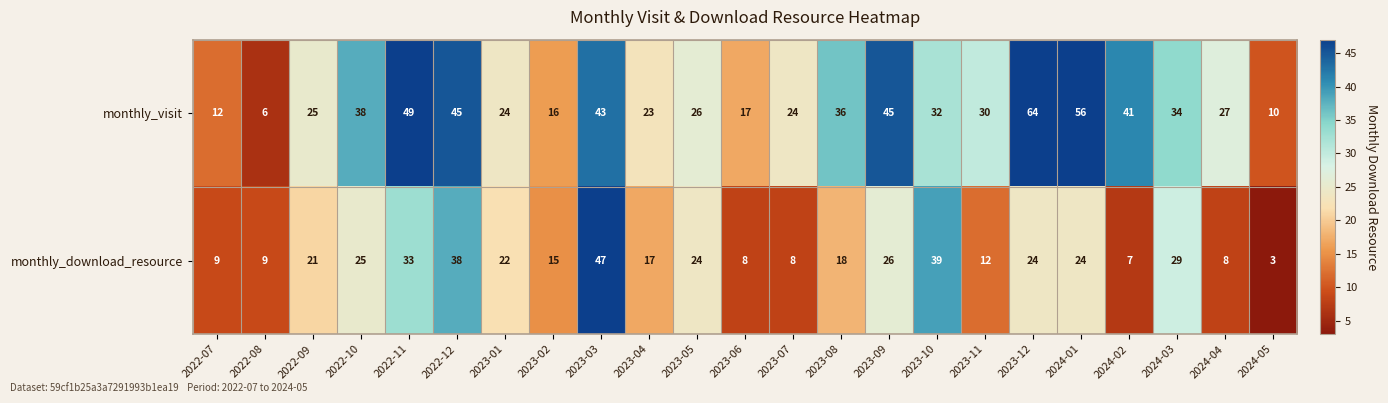

Is the value of monthly_visit at 2023-01 greater than the value of monthly_download_resource at 2023-04?

Yes